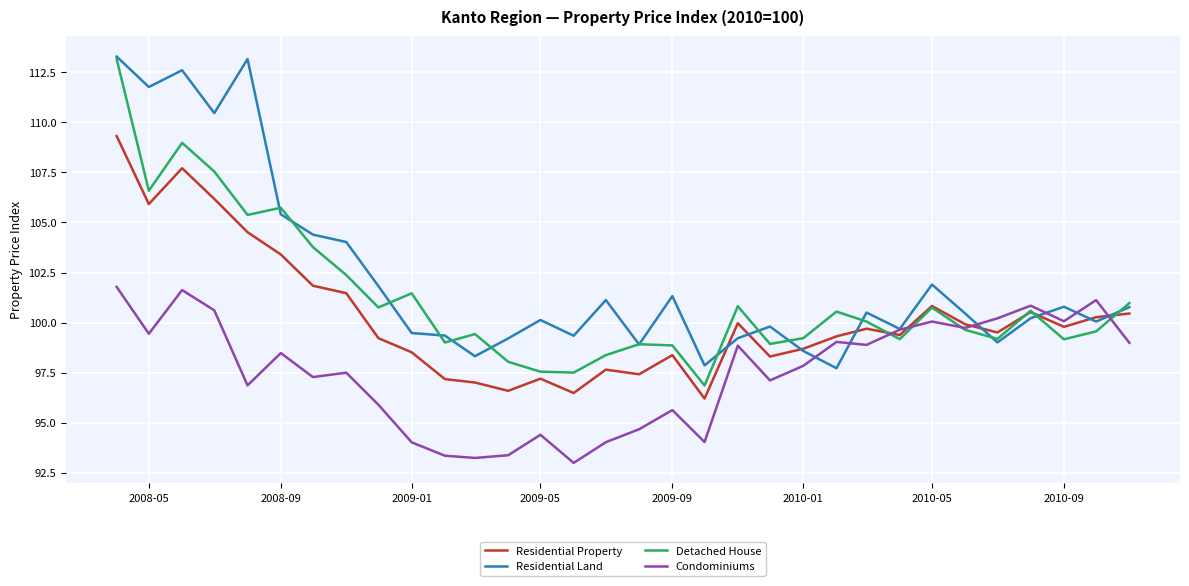

What is the difference between the second highest and minimum values in the Condominiums series?

8.6